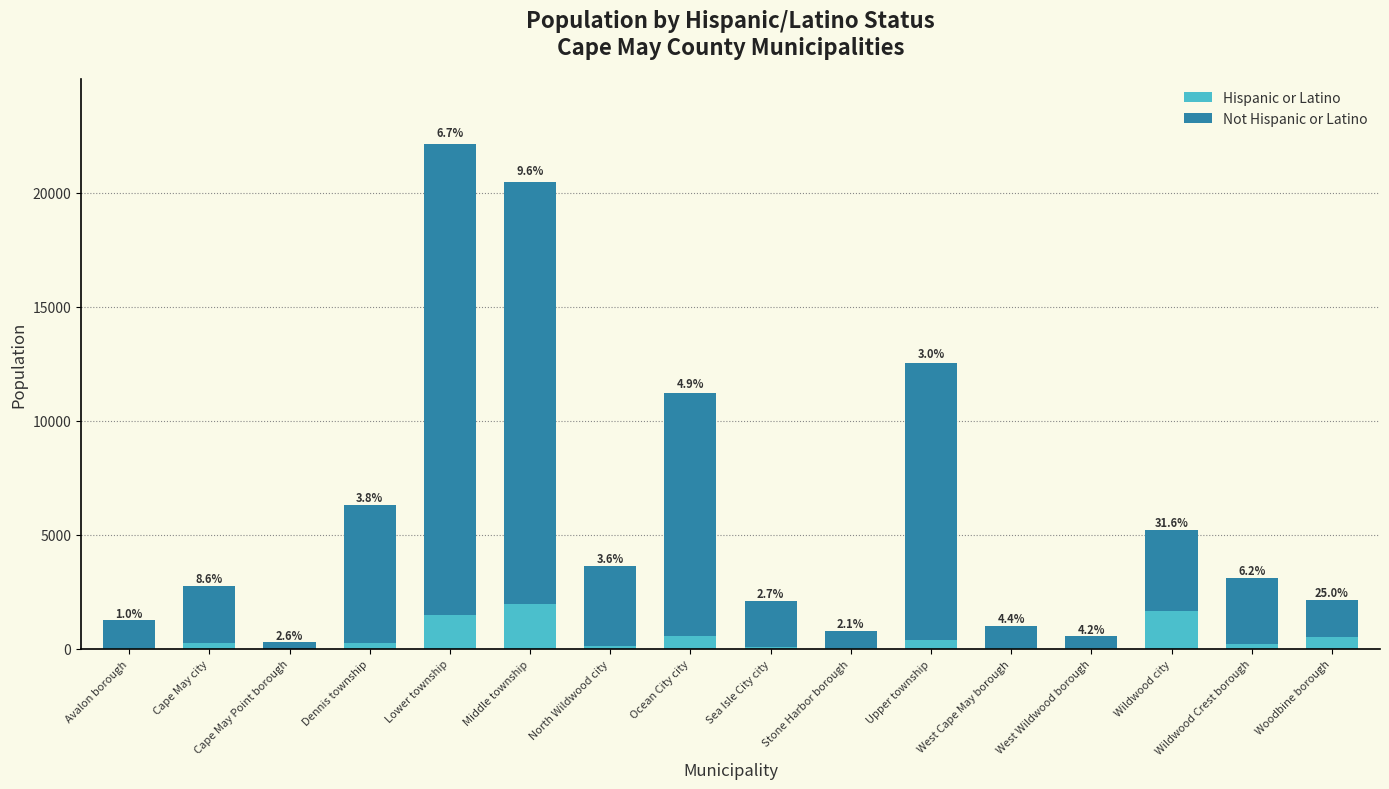

Are the bars grouped side by side (vs. stacked)?

No